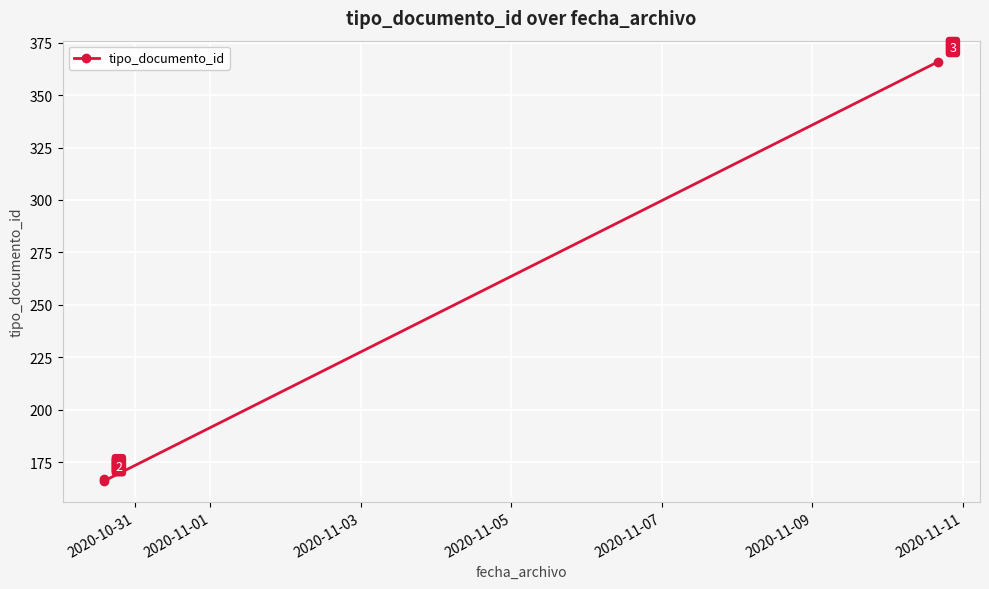

What is the value of the 2nd point from the left?

166